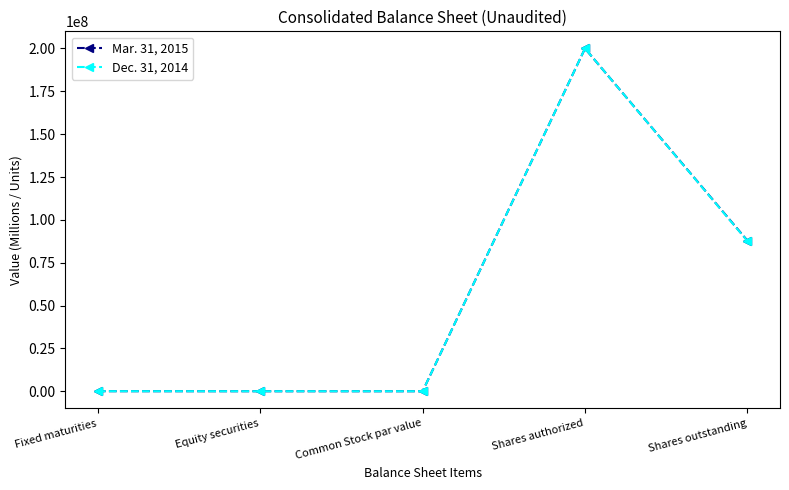

Where is Dec. 31, 2014 nearest to the value 100000000?

Shares outstanding